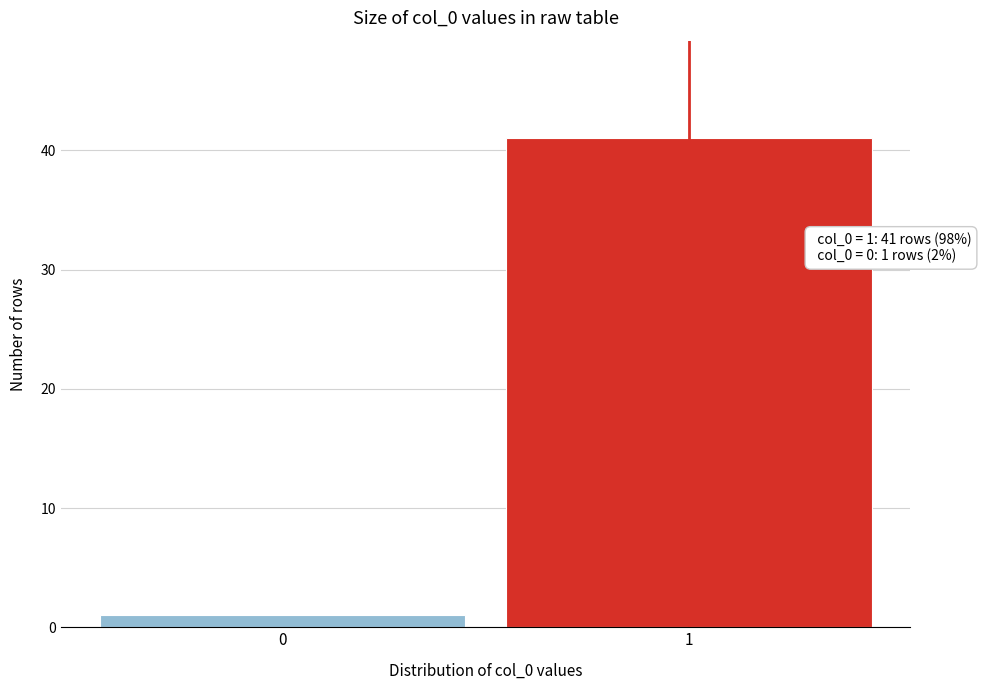

Reading left to right, extract all data points from this chart.

0=1	1=41